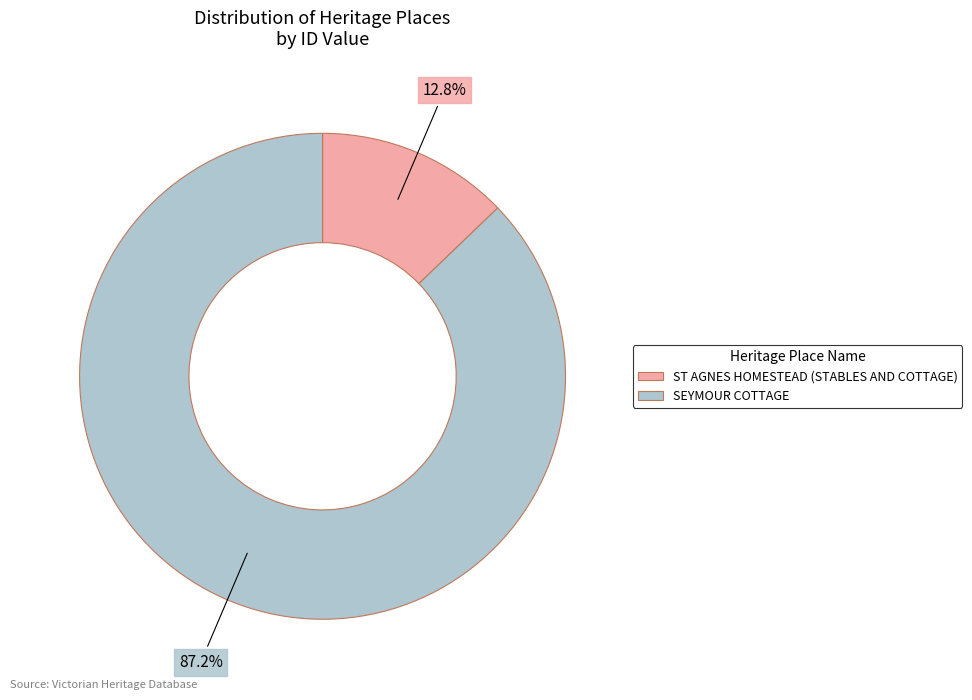

To the nearest percent, what portion does ST AGNES HOMESTEAD (STABLES AND COTTAGE) represent?

13%